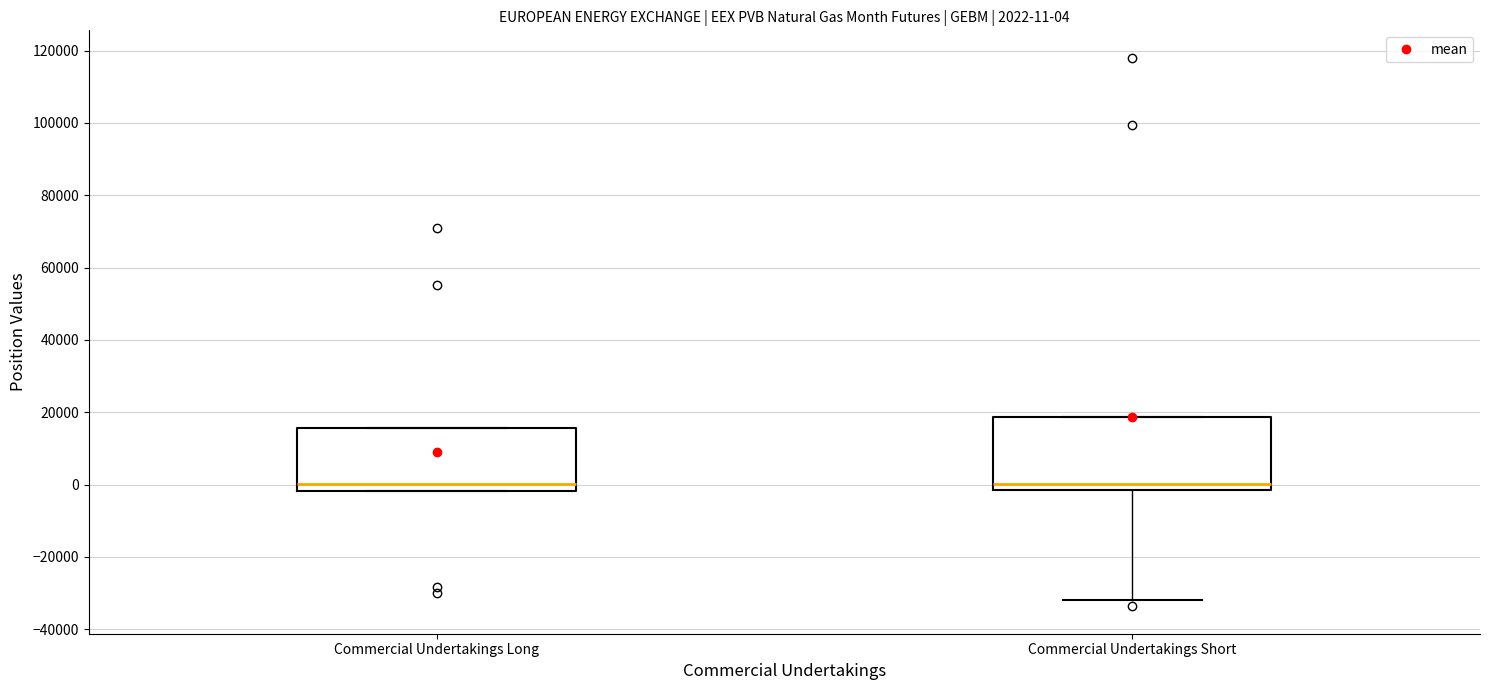

Which box is the tallest, from its lower edge to its upper edge?

Commercial Undertakings Short